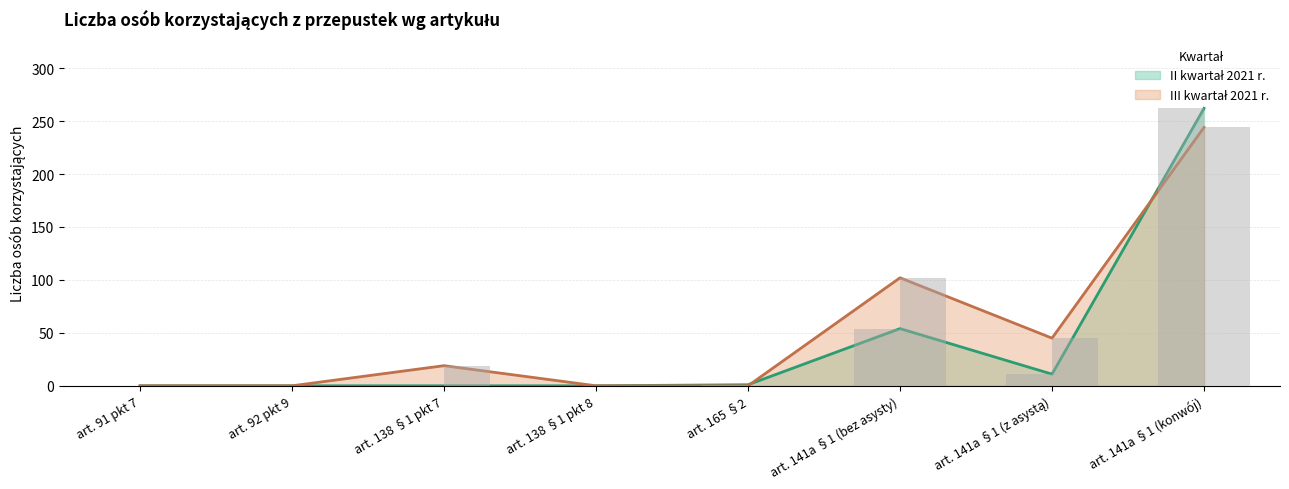

Reading left to right, transcribe all the data shown in this chart.

II kwartał 2021 r.: 0	0	0	0	1	54	11	262
III kwartał 2021 r.: 0	0	19	0	0	102	45	244